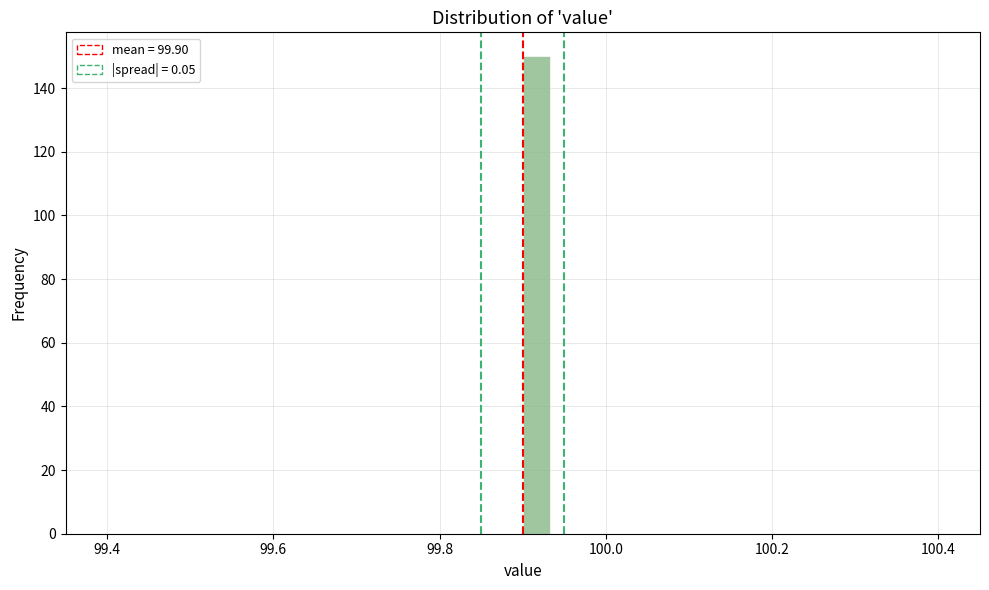

Read against the x-axis, roughly where is the centre of the tallest bar?

99.92